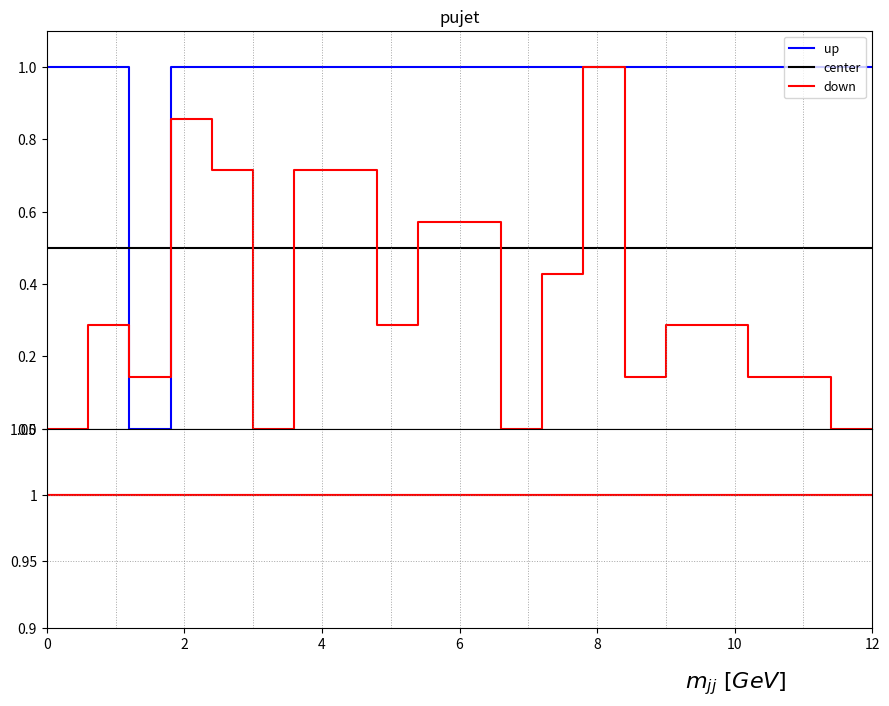

What is the highest value of the up series?

1.0